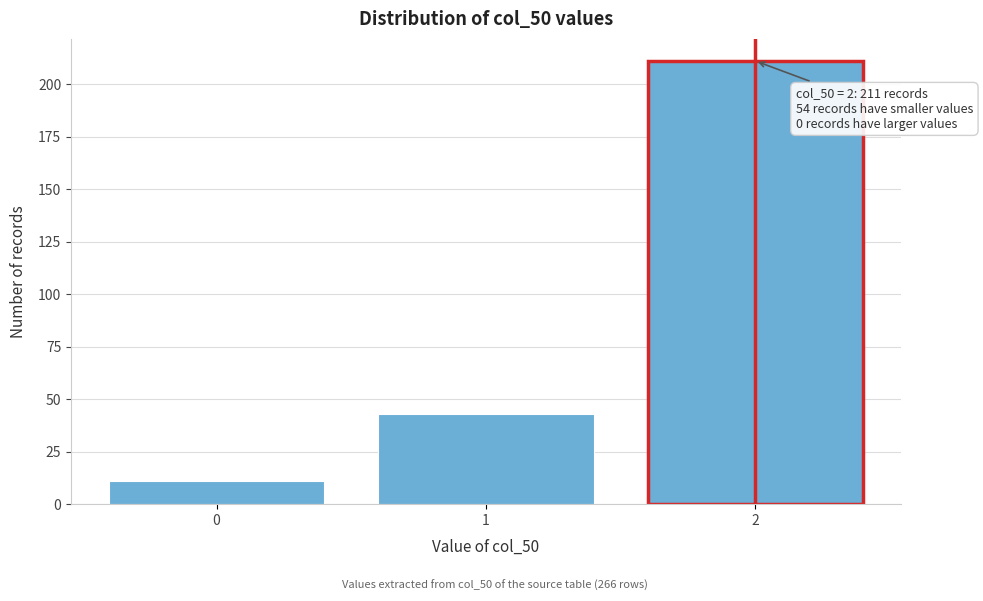

Reading left to right, what are all the values shown in this chart?

11	43	211